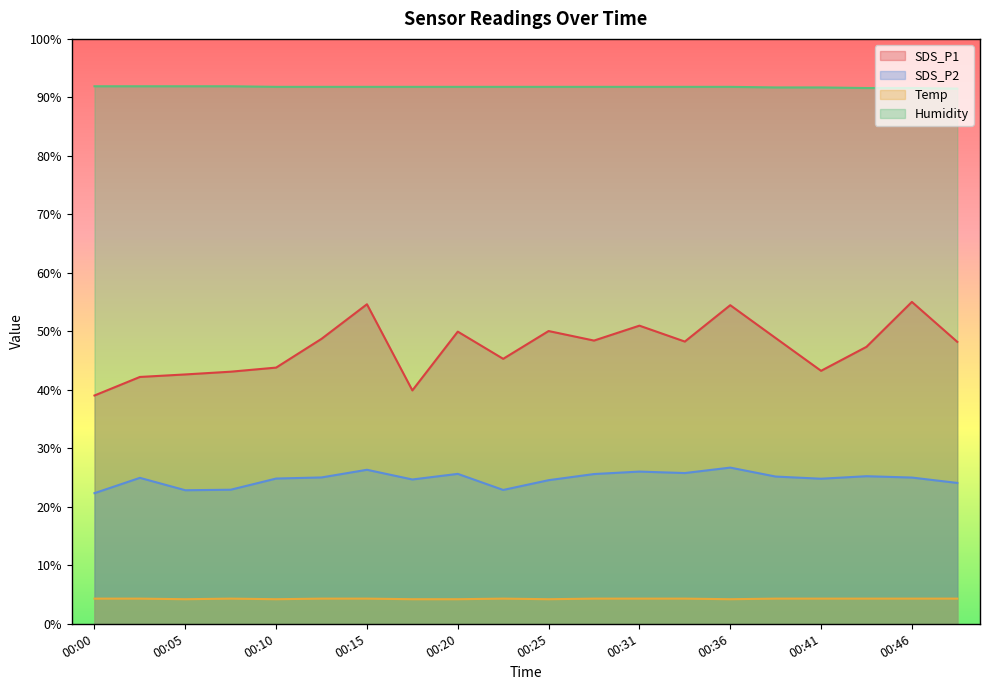

At 00:38, list the series in order from largest to smallest.

Humidity, SDS_P1, SDS_P2, Temp